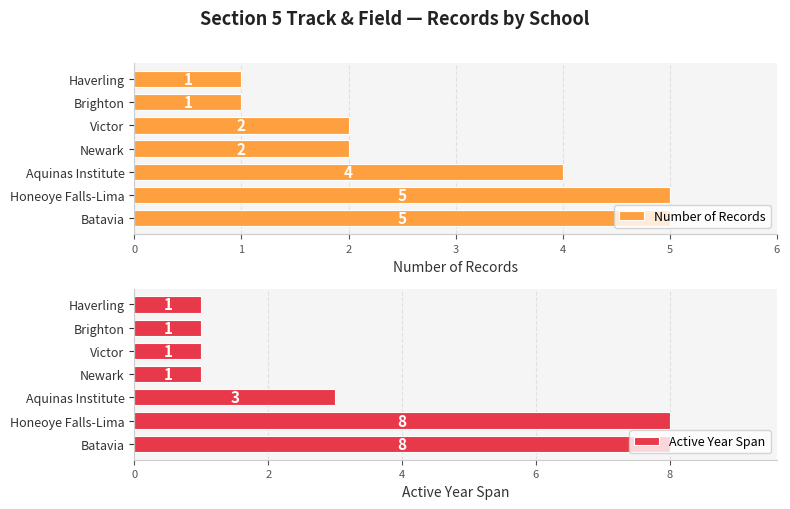

What is the sum of the Number of Records values at Aquinas Institute and Victor?

6